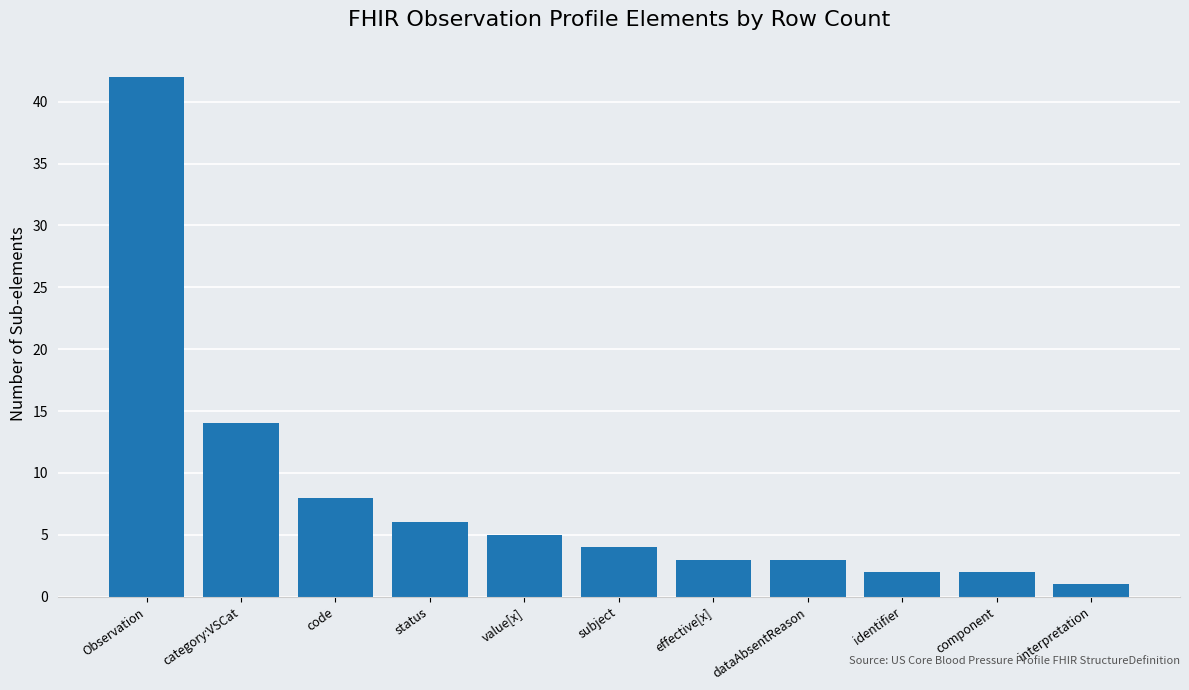

The value at effective[x] is 3. True or false?

True